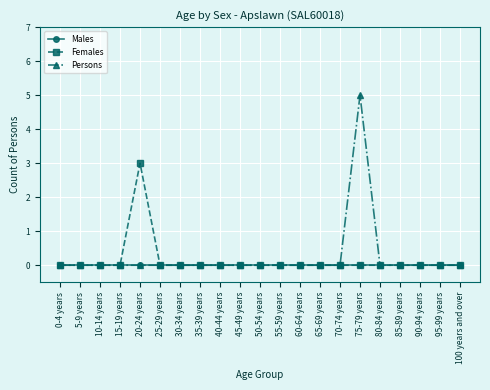

Which series has the largest range (max minus min)?

Persons